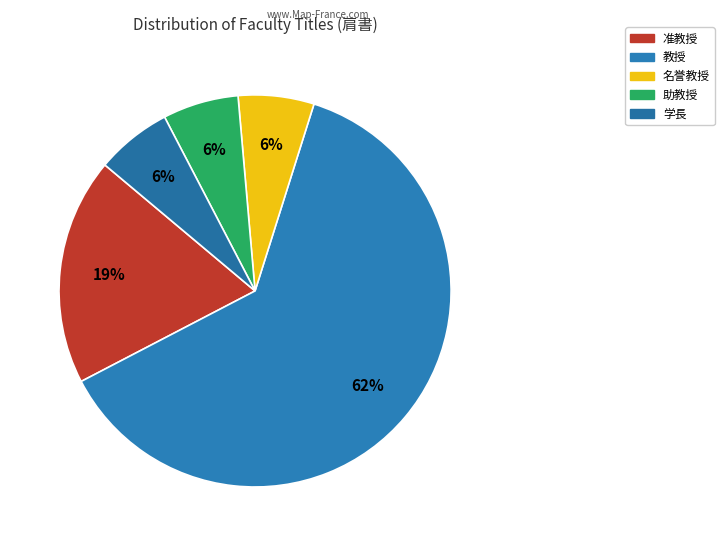

How many segments does this pie chart have?

5